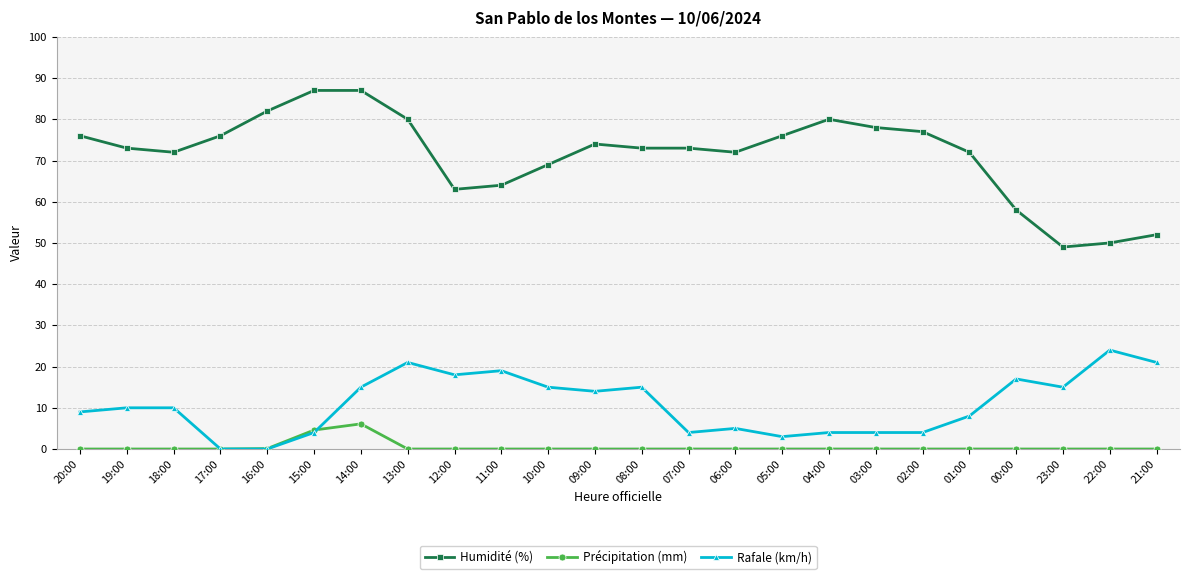

What is the label of the 13th point from the right?

09:00